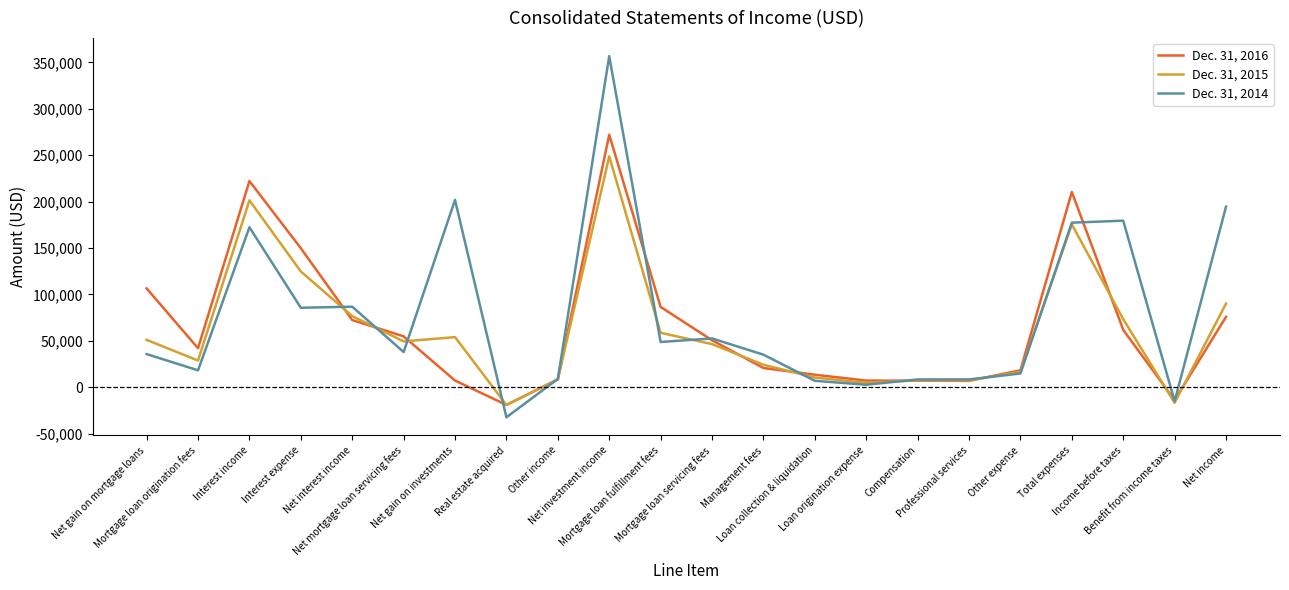

Where do Dec. 31, 2014 and Dec. 31, 2015 first cross each other?

Interest expense and Net interest income